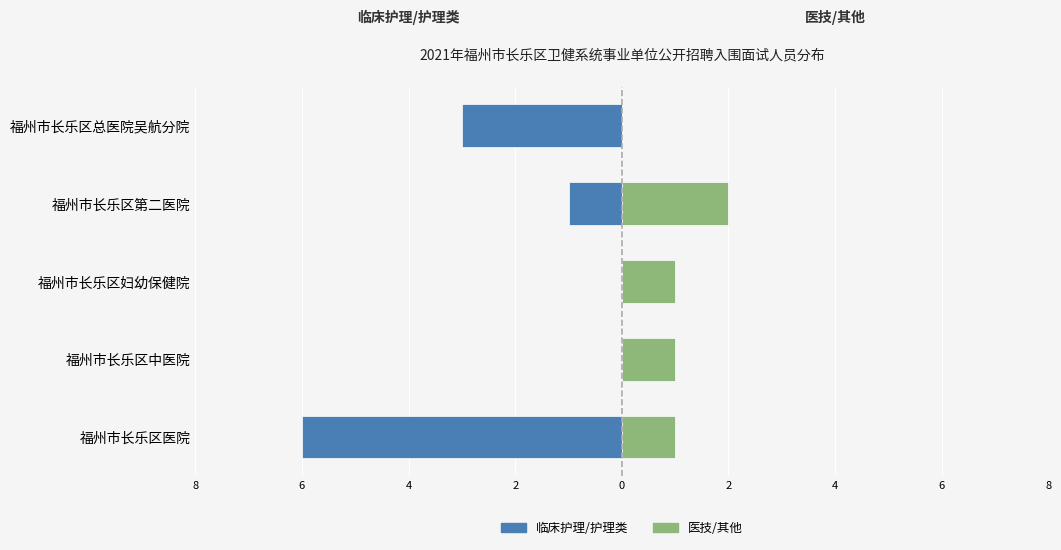

Are the bars grouped side by side (vs. stacked)?

Yes